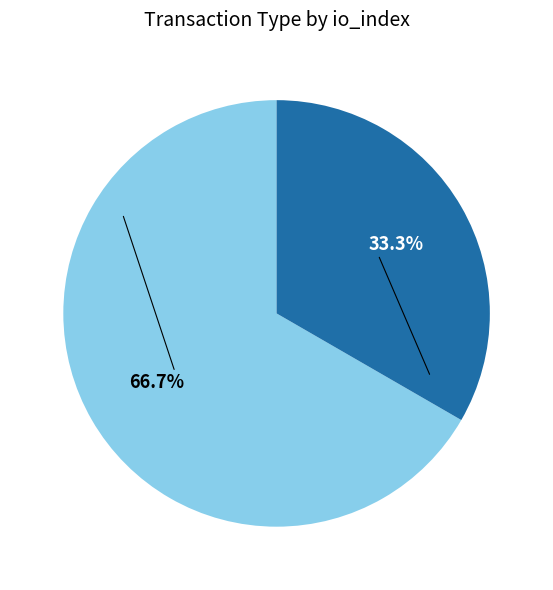

Is there a majority slice in this chart?

Yes